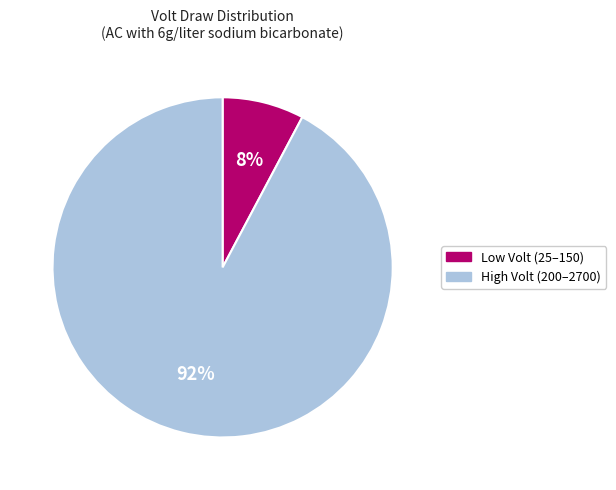

Is there any slice that represents more than half of the pie?

Yes